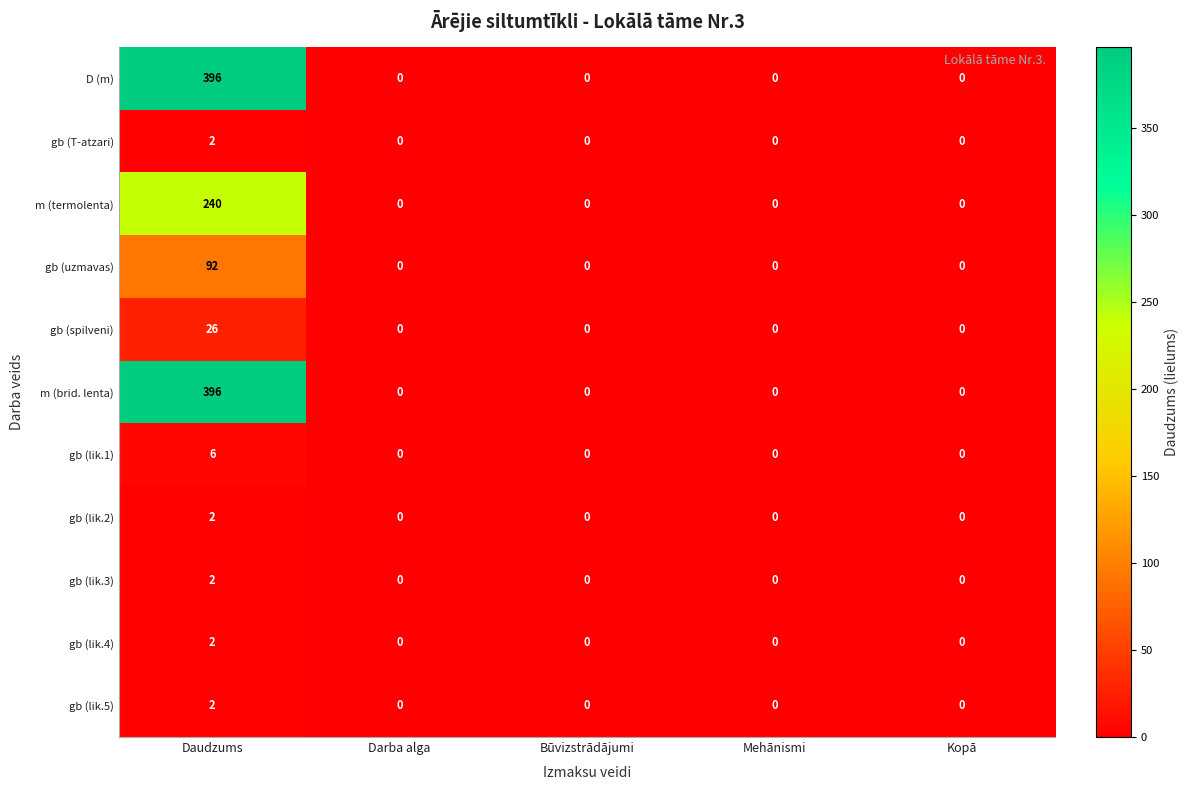

Is it true that m (termolenta) equals 353 at Daudzums?

False